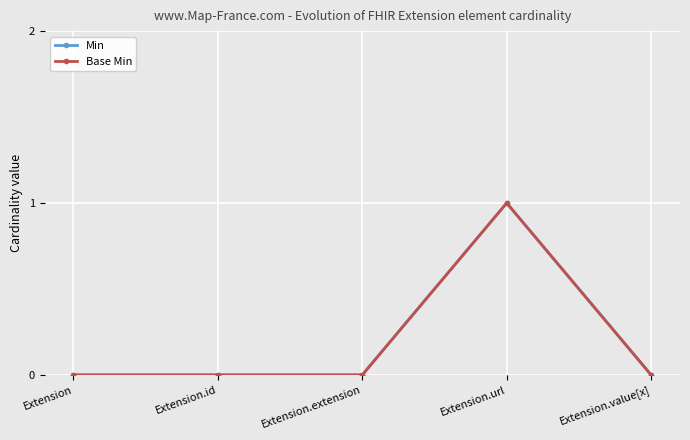

Reading left to right, what are all the values shown in this chart?

Min: Extension=0	Extension.id=0	Extension.extension=0	Extension.url=1	Extension.value[x]=0
Base Min: Extension=0	Extension.id=0	Extension.extension=0	Extension.url=1	Extension.value[x]=0